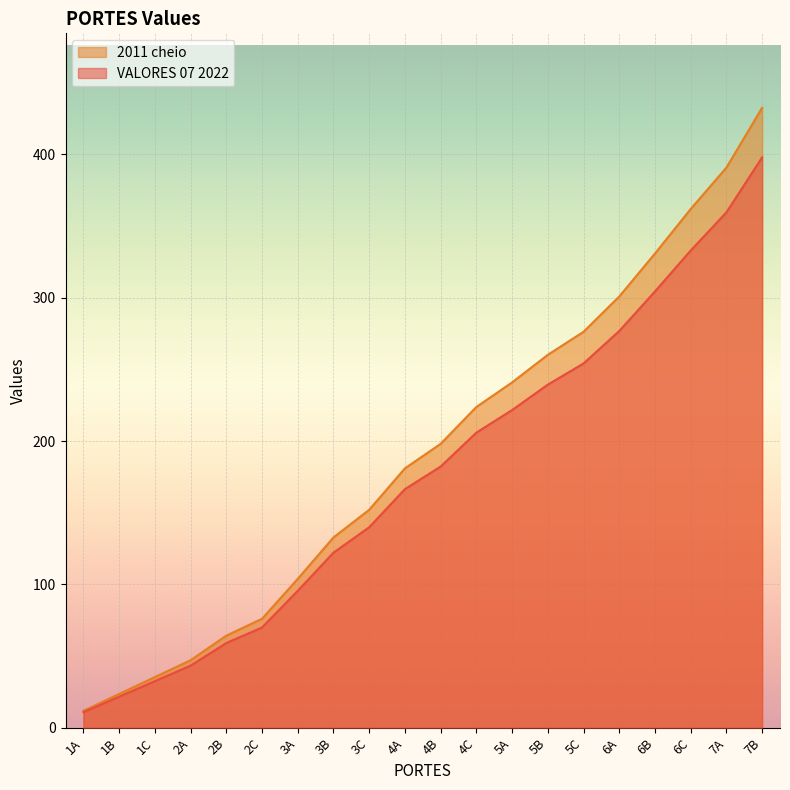

What is the difference between the maximum and minimum values in the VALORES 07 2022 series?

387.1